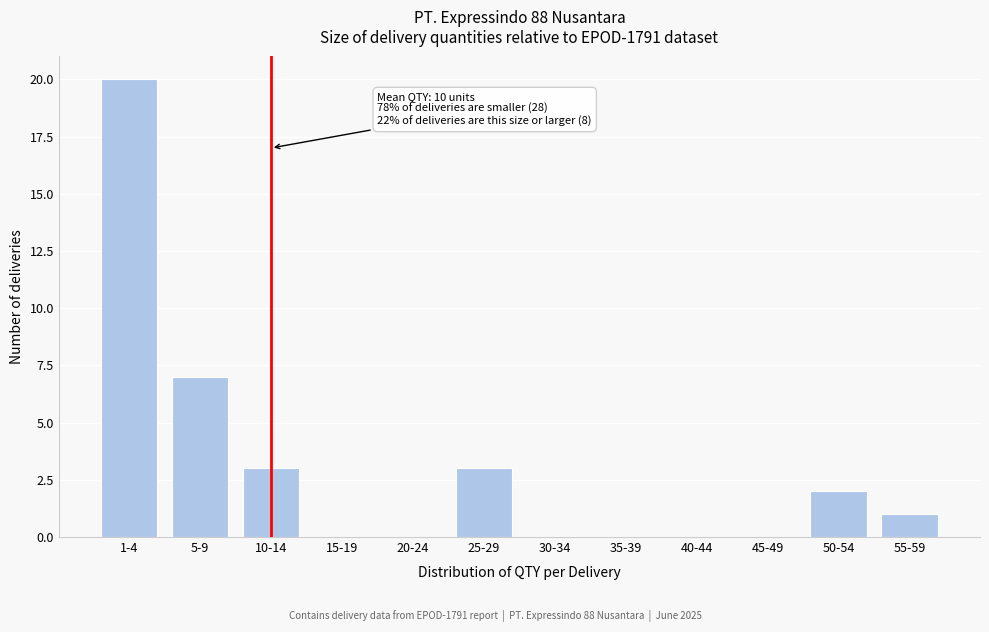

Reading right to left, what are all the values shown in this chart?

55-59=1	50-54=2	45-49=0	40-44=0	35-39=0	30-34=0	25-29=3	20-24=0	15-19=0	10-14=3	5-9=7	1-4=20